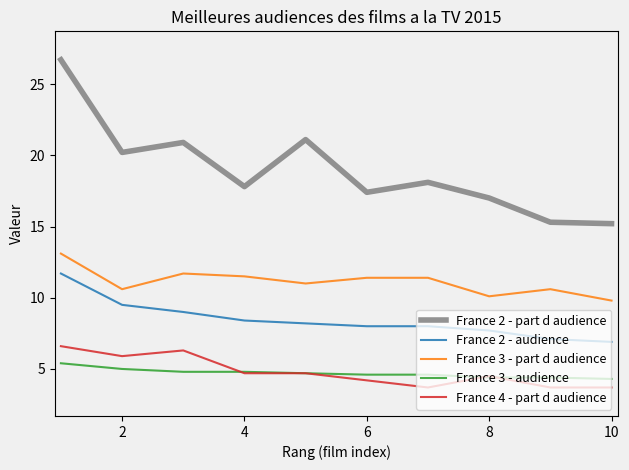

True or false: France 3 - audience and France 3 - part d audience intersect in this chart.

False